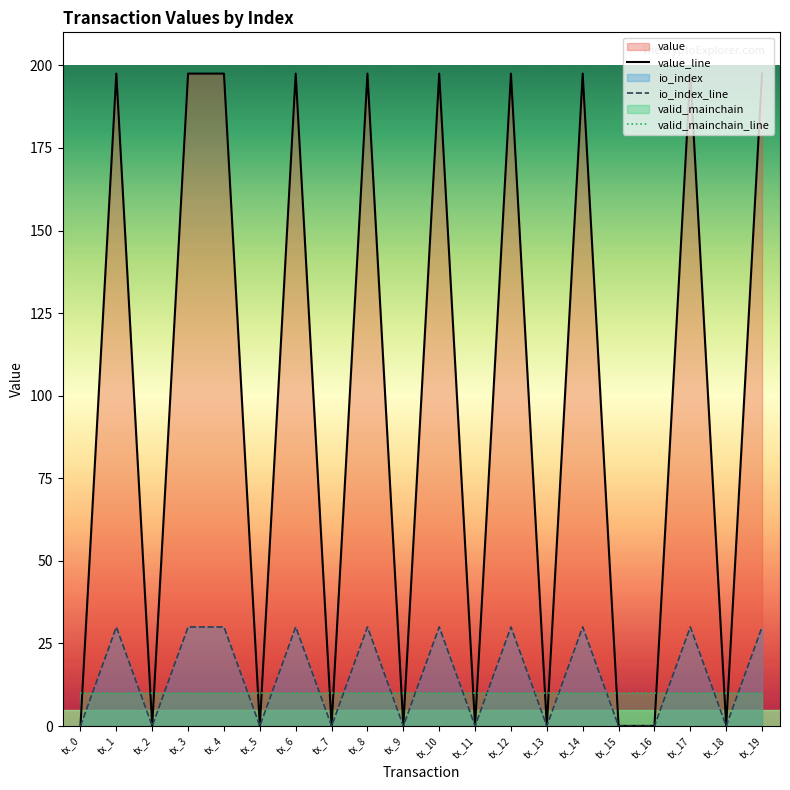

How many data points in io_index_line are less than 30?

10